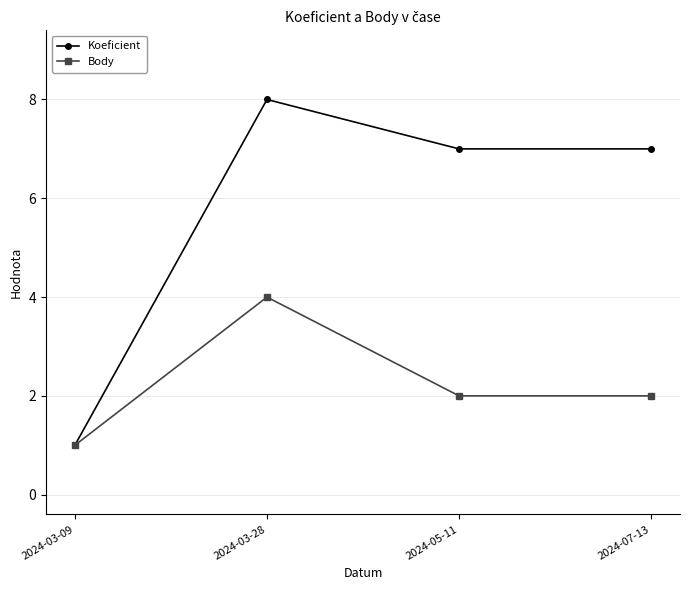

What is the minimum value for Body?

1